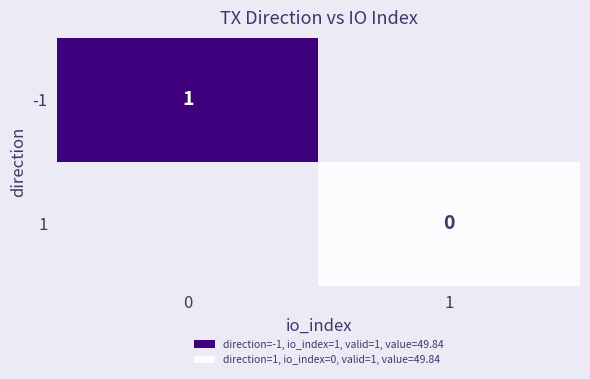

Is it true that -1 equals 0.5 at 0?

False